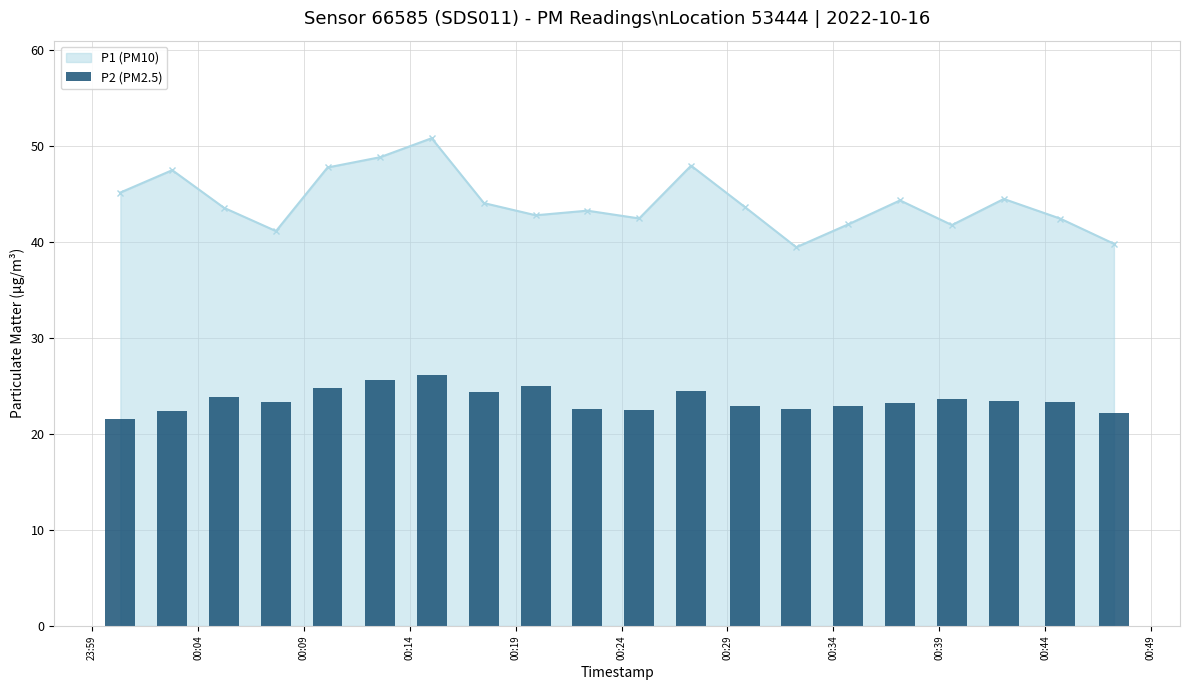

True or false: P1 (PM10) has more than 1 points higher than both neighbors.

True